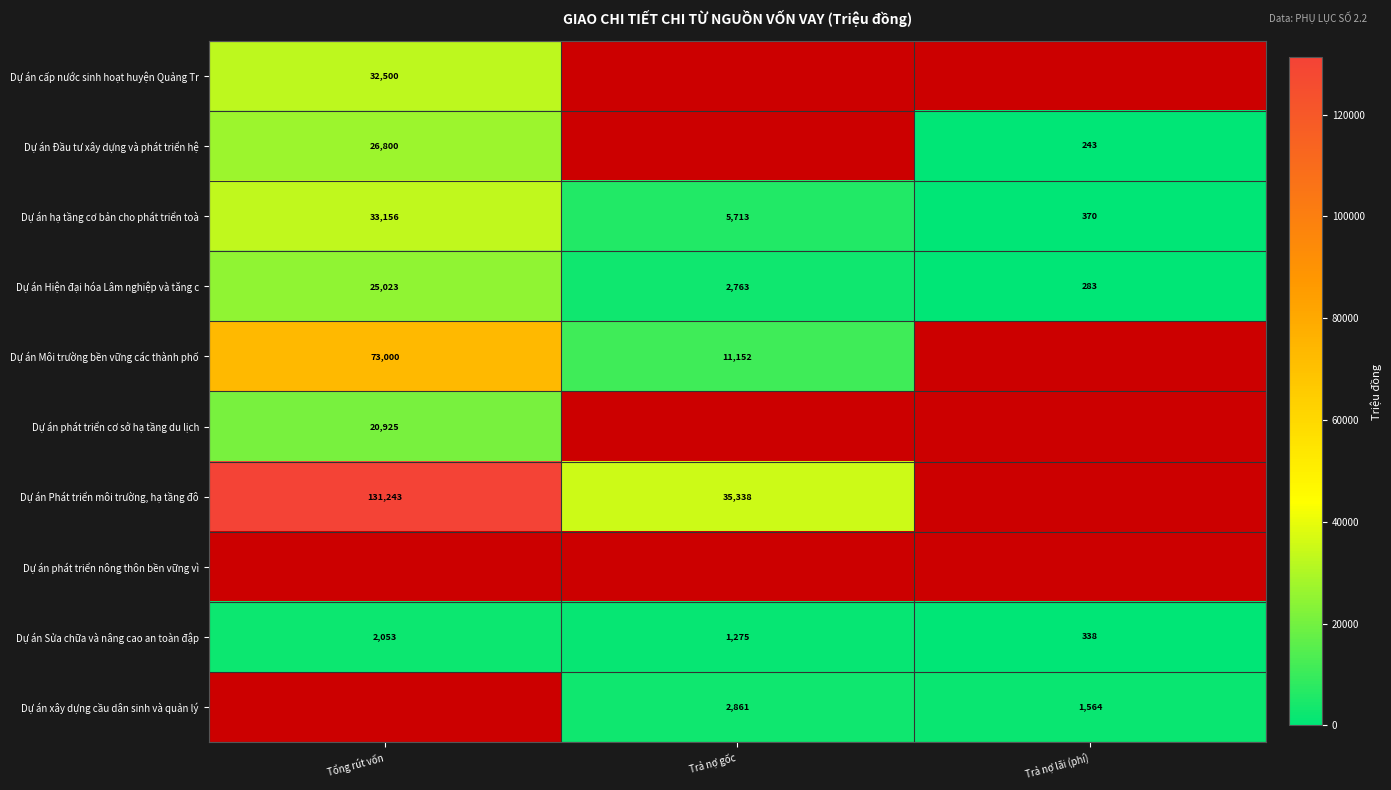

What is the difference between the highest and lowest values at Tổng rút vốn?

129190.0